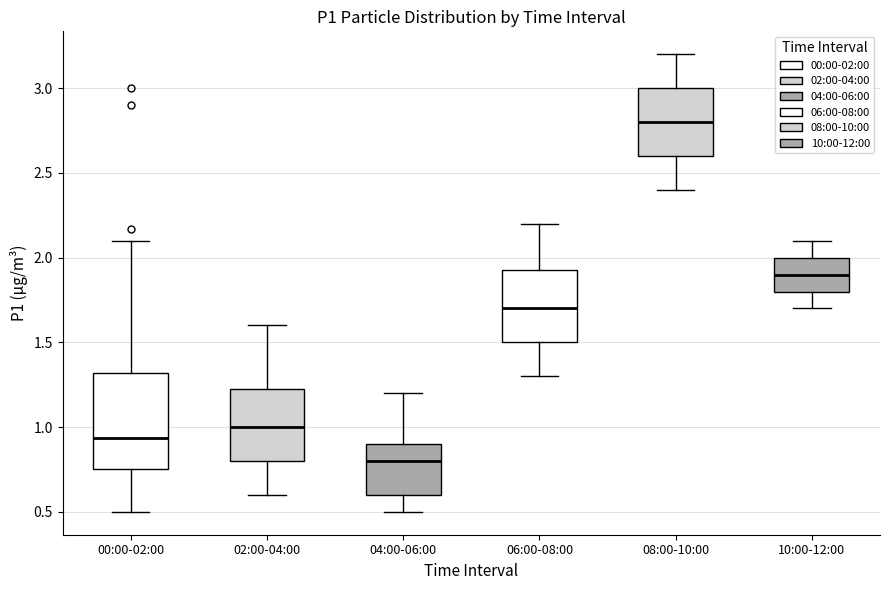

Where does the lower whisker of the box for 08:00-10:00 end on the y-axis? The values are not printed on the chart, so give them approximately, as read against the axis.

2.40